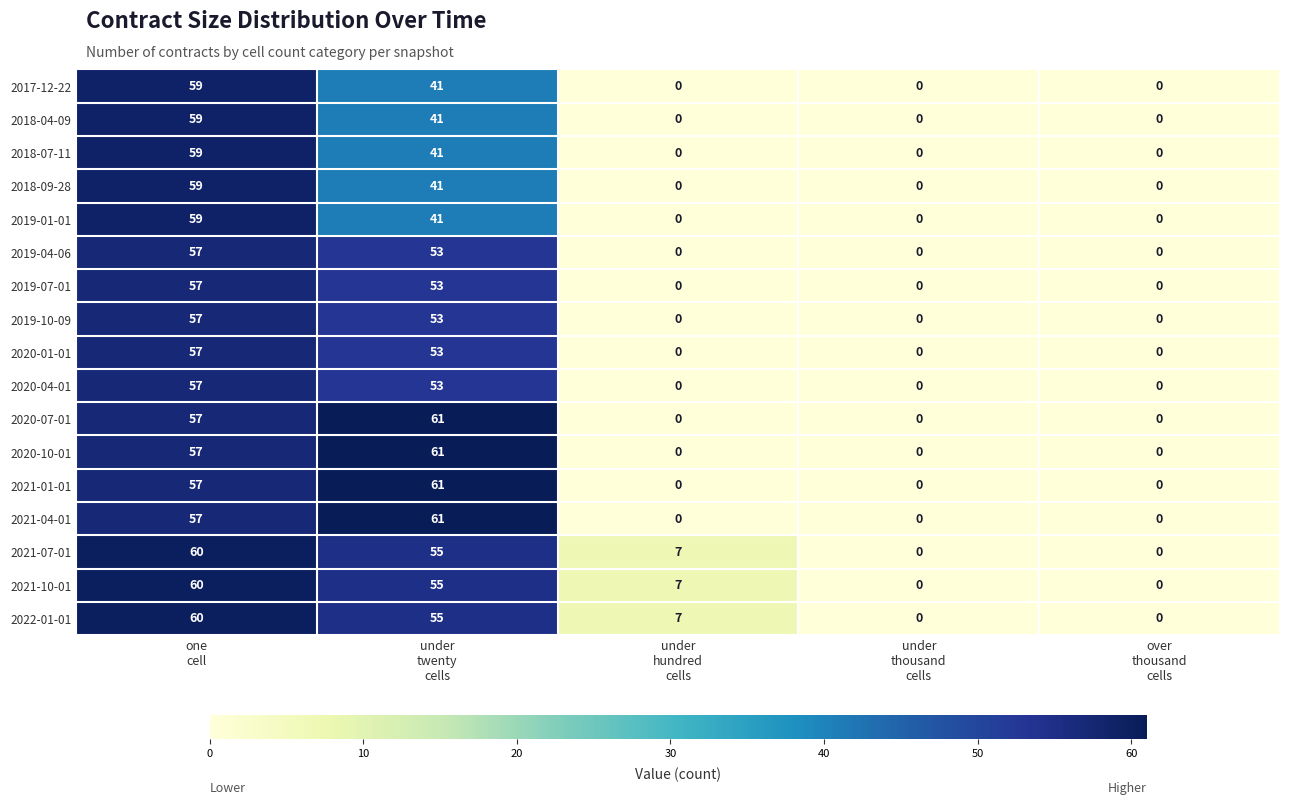

What is the maximum value shown in the chart?

61